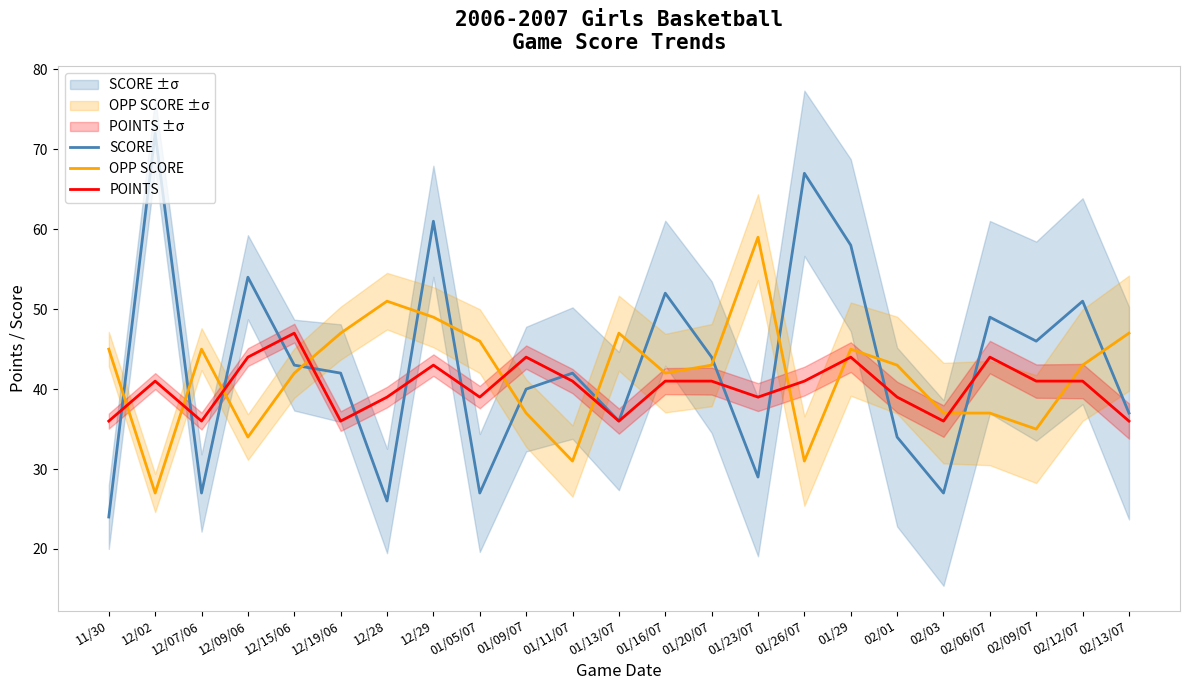

Between which two adjacent categories do SCORE and OPP SCORE first intersect?

11/30 and 12/02